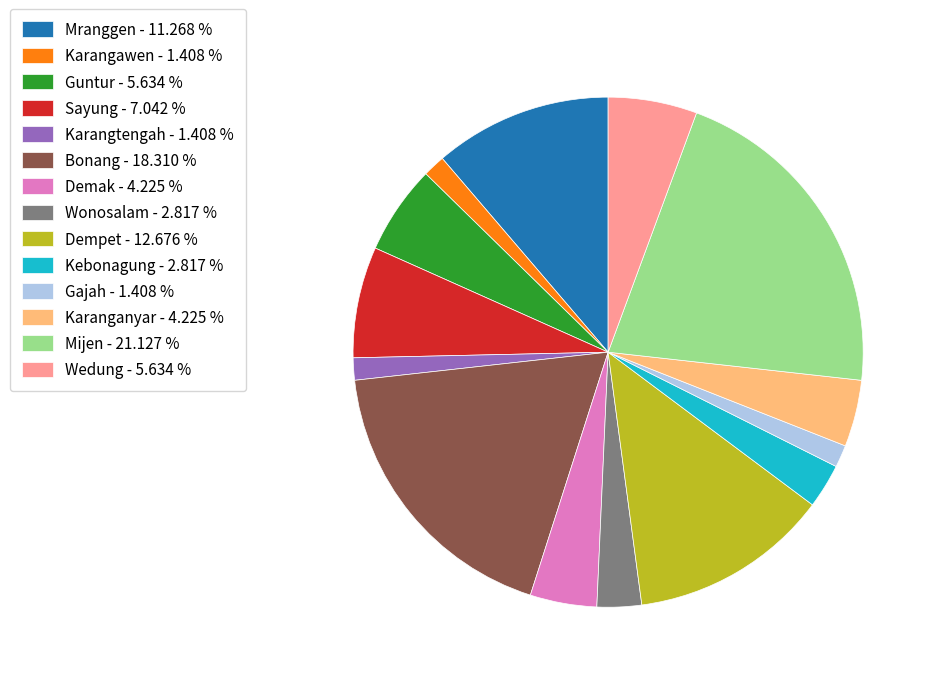

True or false: Dempet accounts for 5% of the total.

False